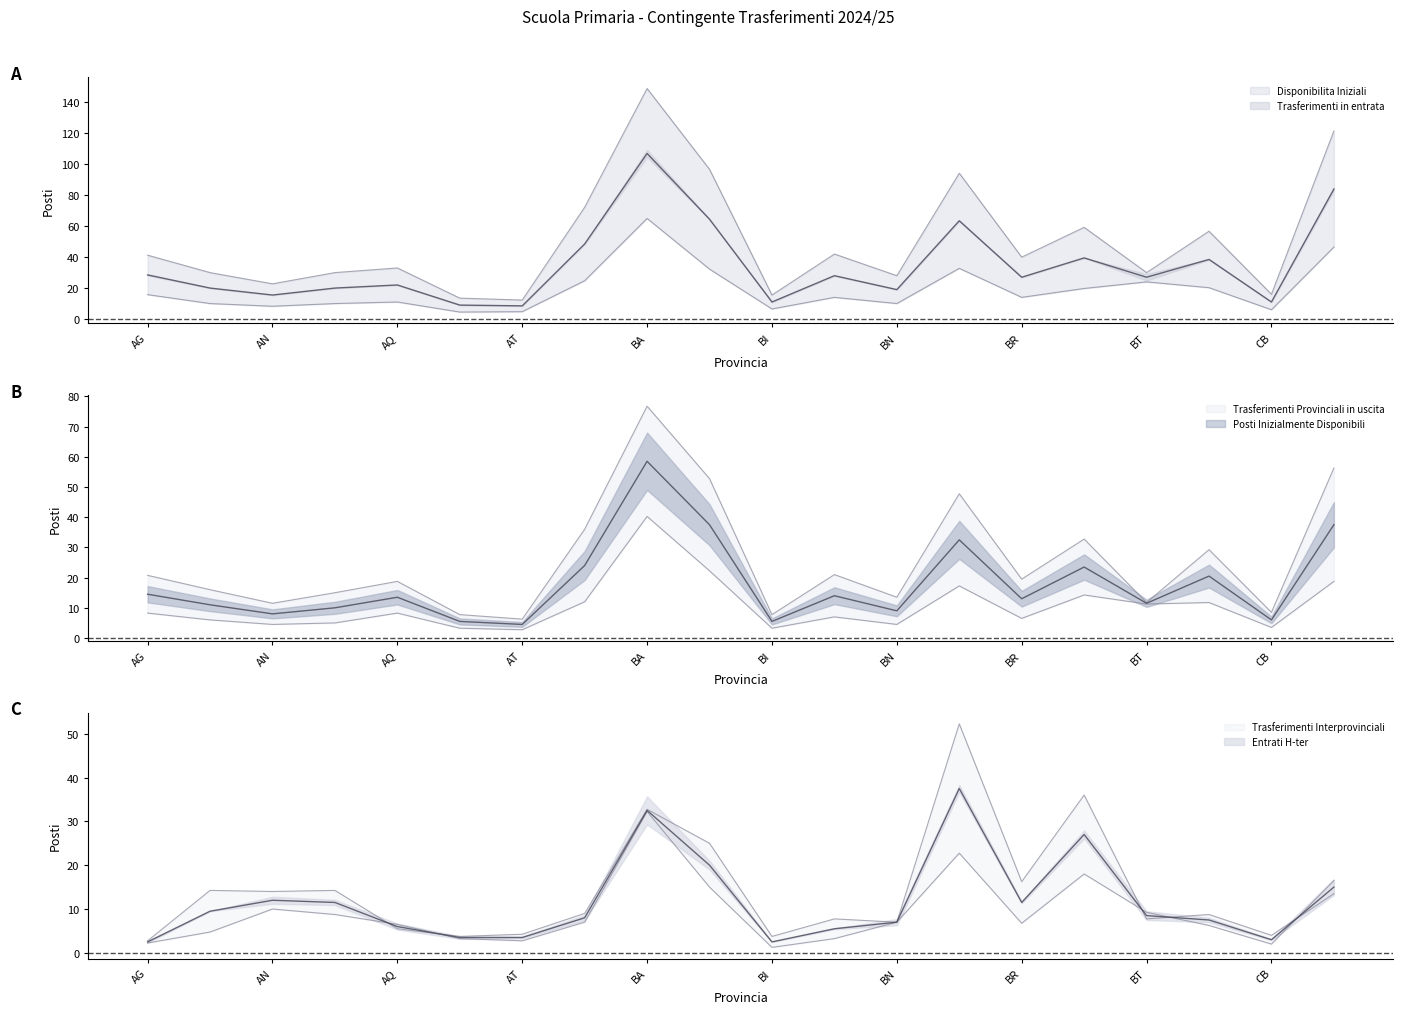

What is the greatest value displayed?

149.0